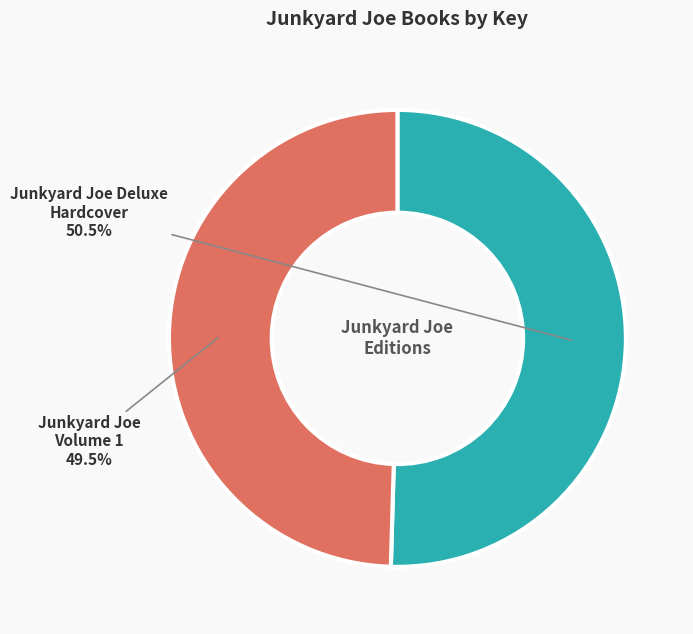

To the nearest percent, what is the average slice percentage?

50%